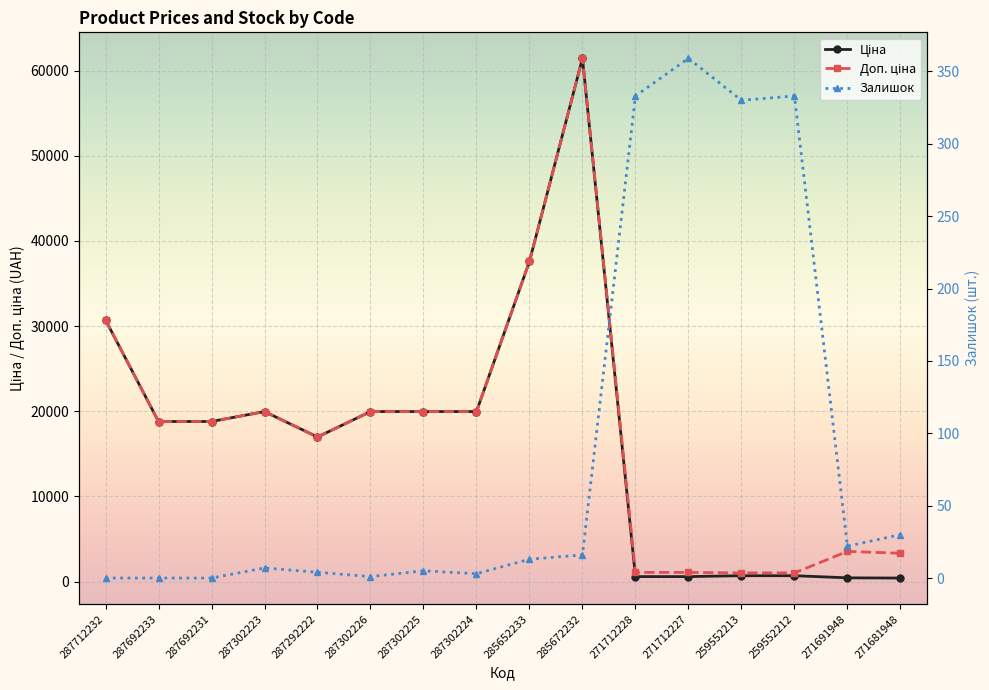

What is the sum of the Ціна values at 287302224 and 287712232?

50681.3